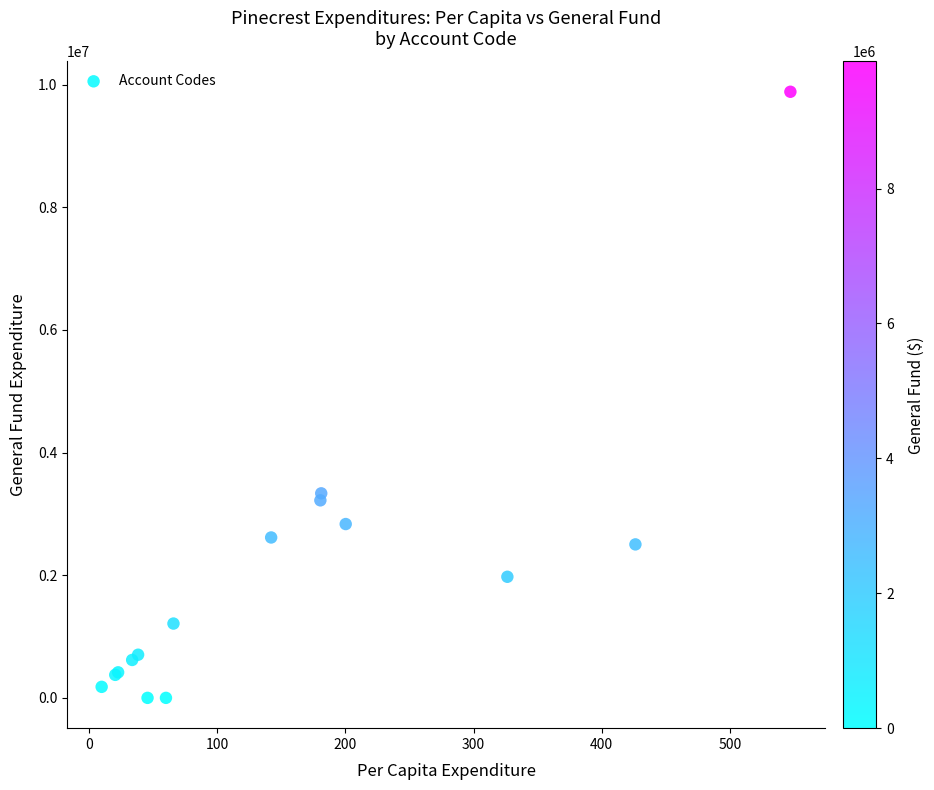

What Y value in the scatter plot is closest to 4942347?

3335606